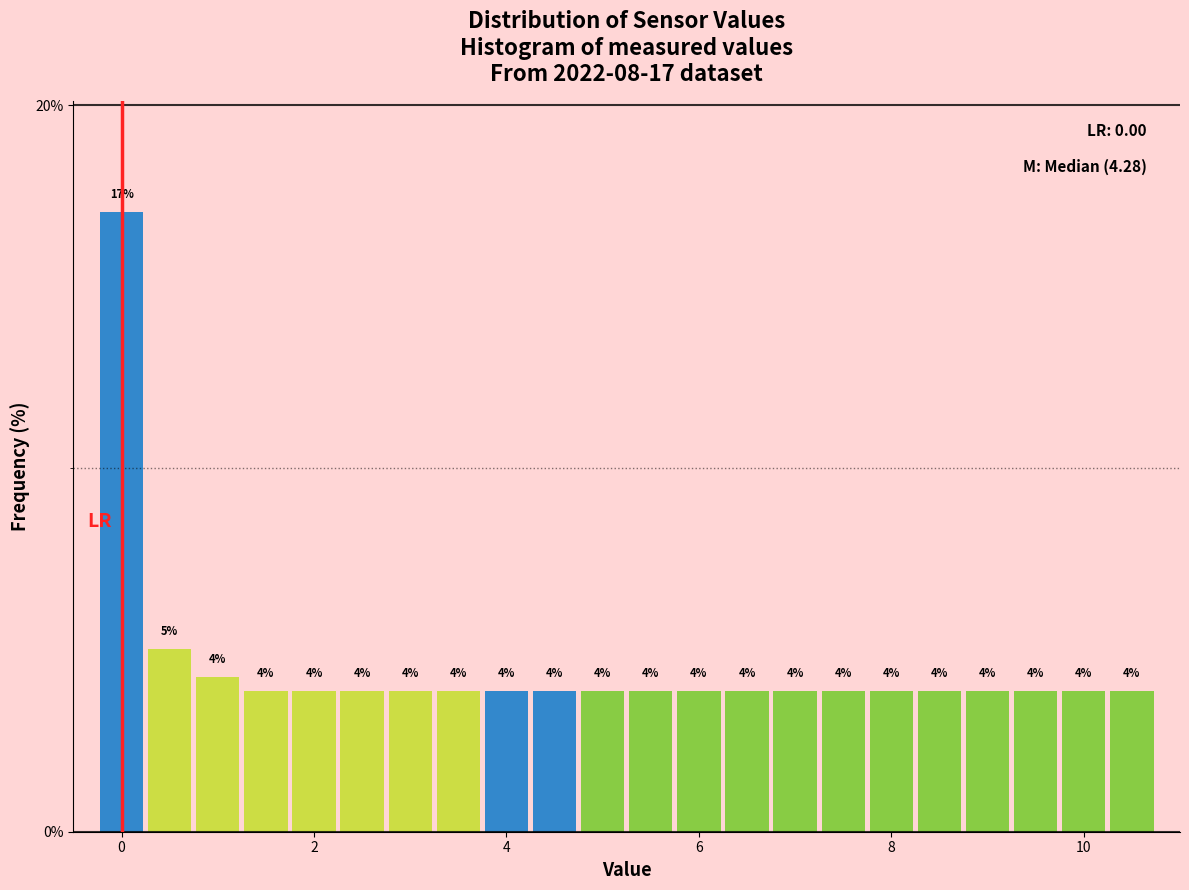

Around what value on the x-axis is the tallest bar? Give the approximate position of its centre, as read against the axis.

0.0